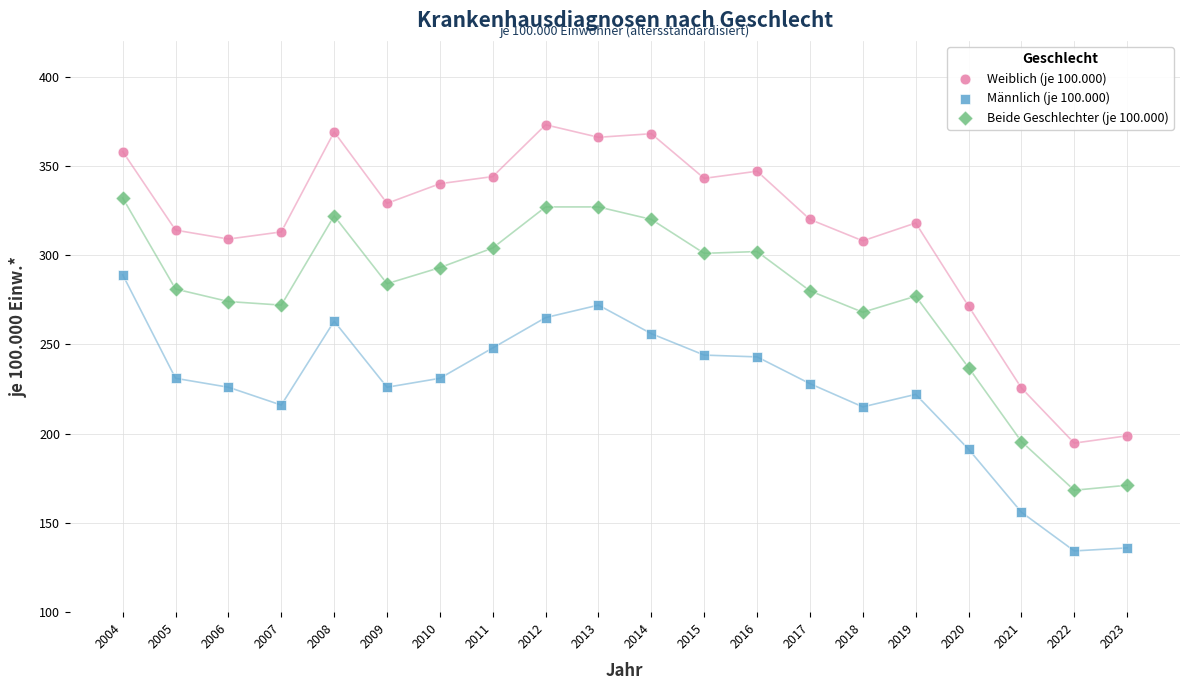

Which series contains the highest Y value?

Weiblich (je 100.000)